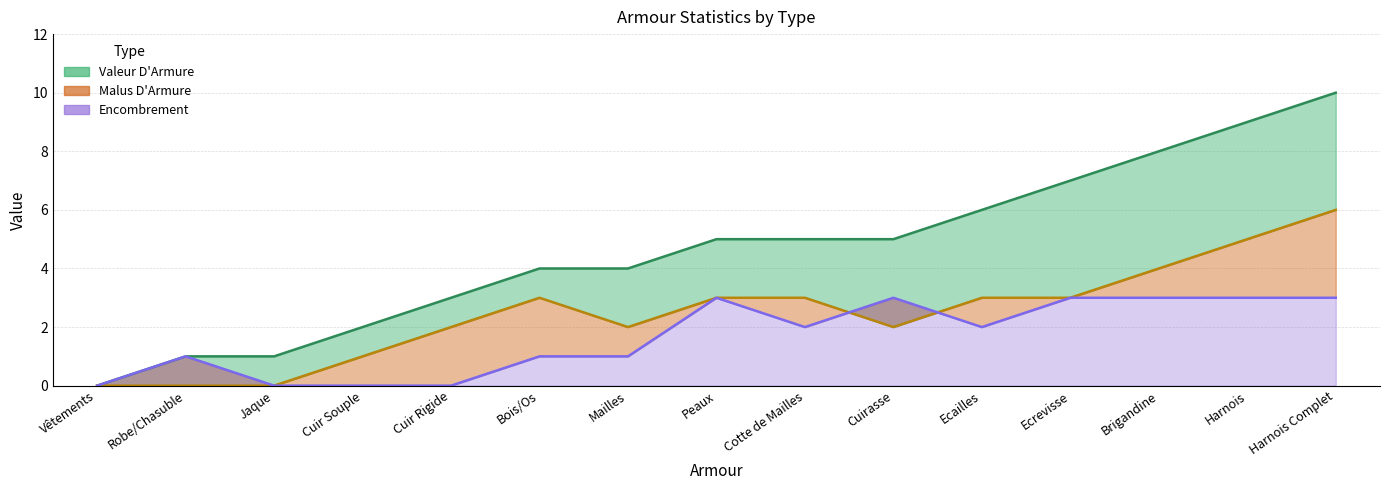

How many values in Encombrement are above zero?

11